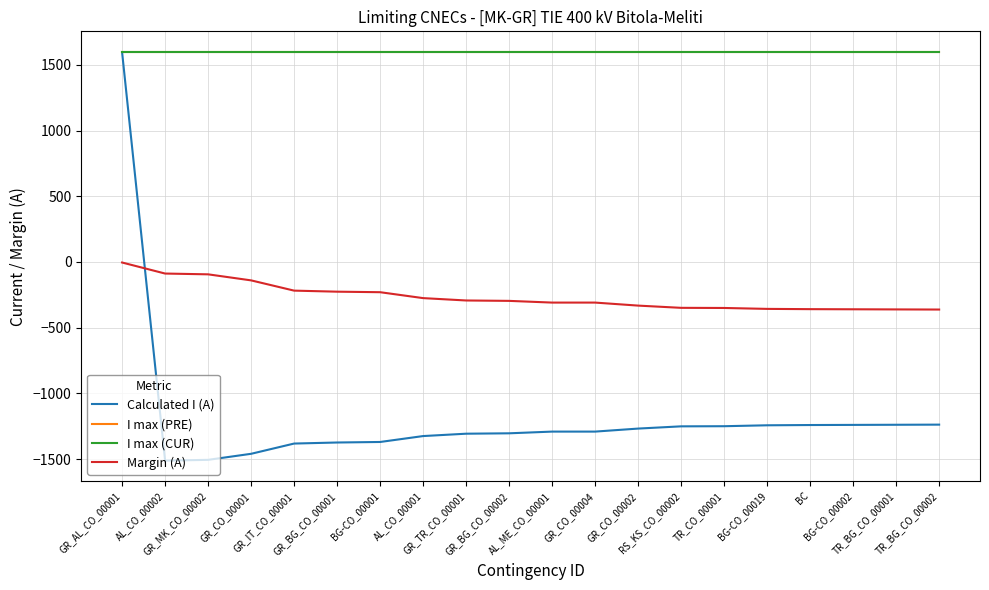

True or false: I max (PRE) and Calculated I (A) cross at least once.

False